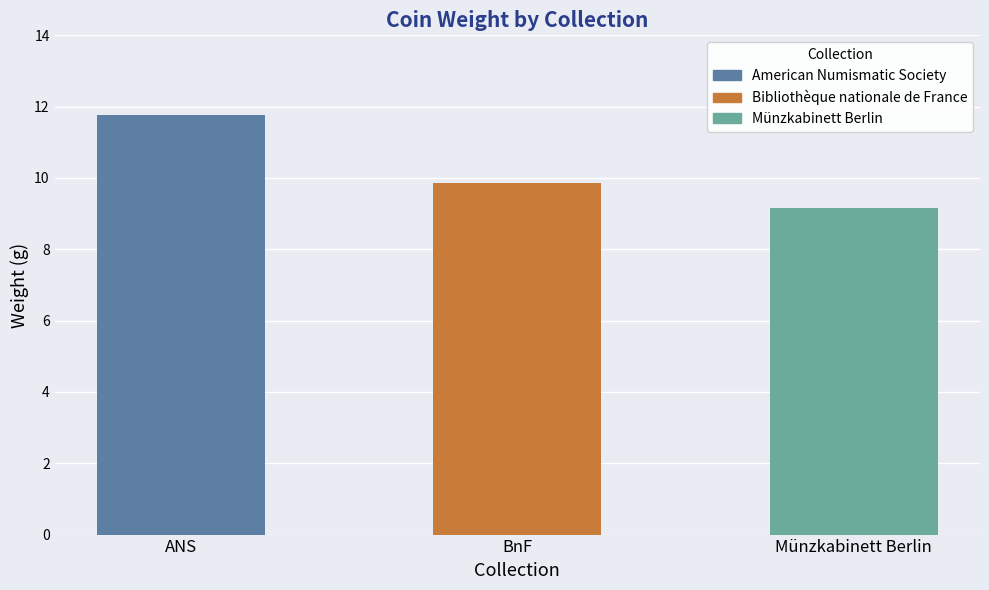

List the labels in order of value, smallest first.

Münzkabinett Berlin, BnF, ANS